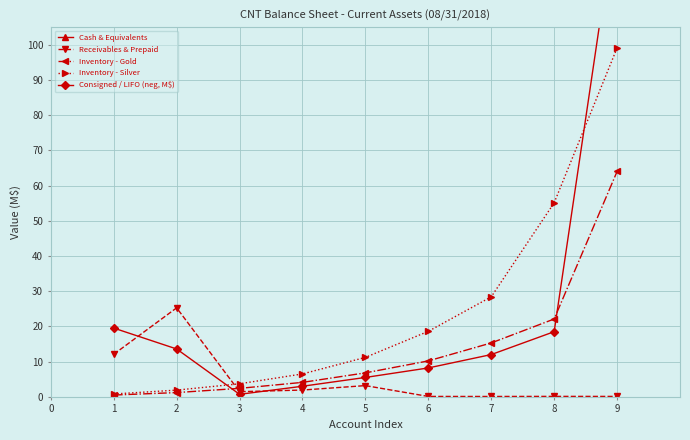

True or false: Receivables & Prepaid and Inventory - Silver cross at least once.

True